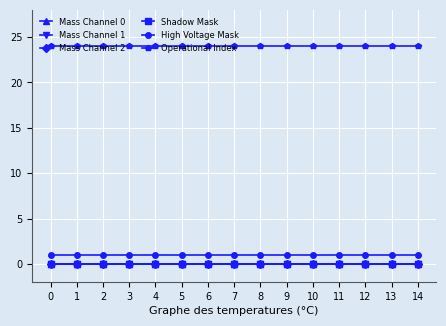

Is it true that Shadow Mask equals 0 at 1?

True